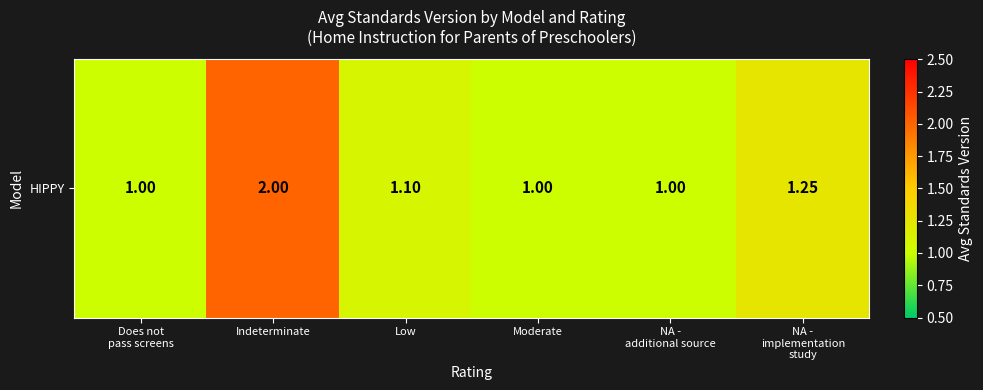

What is the difference between the second highest and minimum values?

0.2